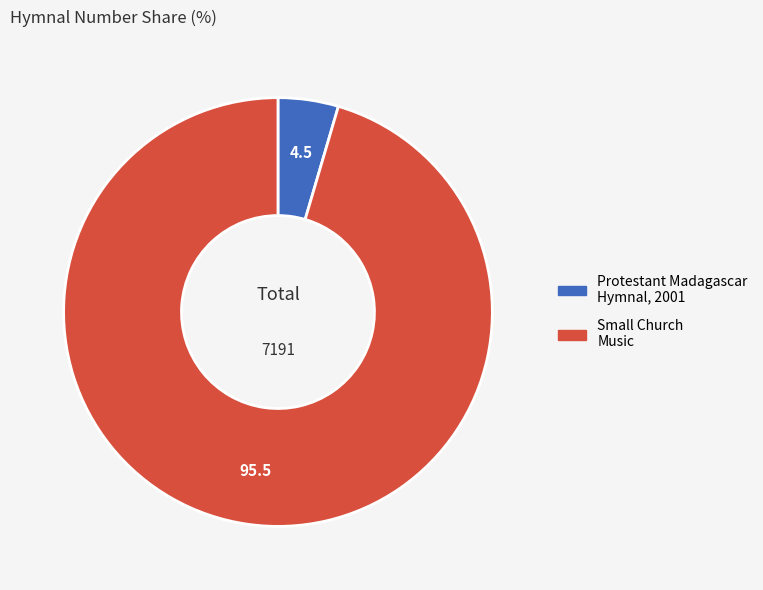

Rank the categories by value from highest to lowest.

Small Church Music, Protestant Madagascar Hymnal, 2001